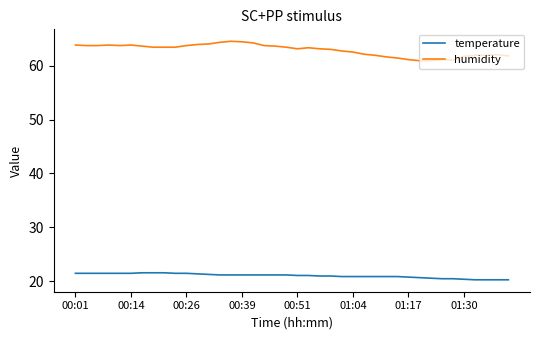

What is the minimum value shown in the chart?

20.3